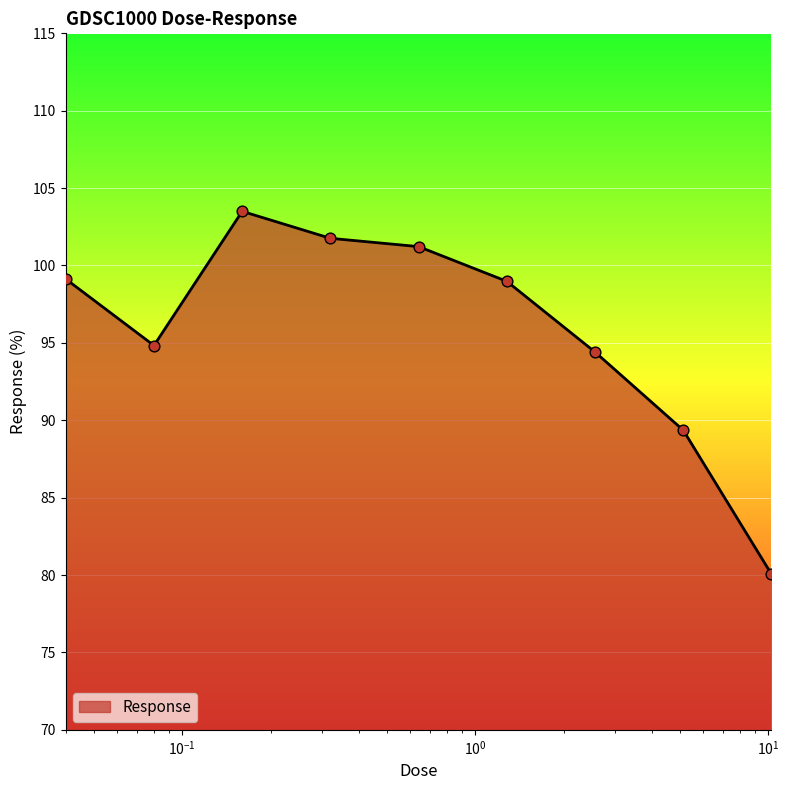

What is the smallest value displayed?

80.1